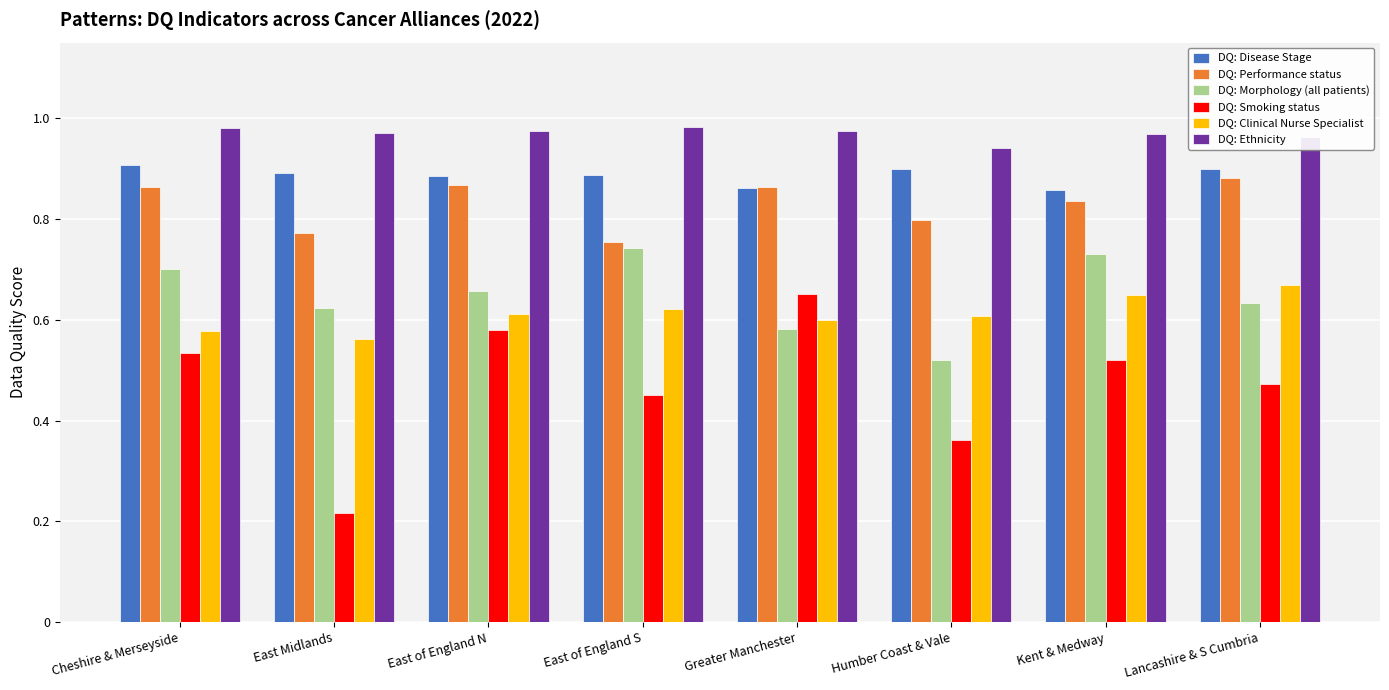

Count the DQ: Morphology (all patients) values in the range 0 to 1.

8